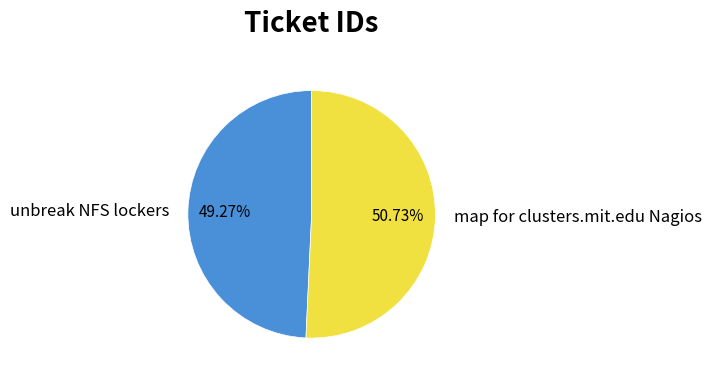

Which has a higher value, unbreak NFS lockers or map for clusters.mit.edu Nagios?

map for clusters.mit.edu Nagios